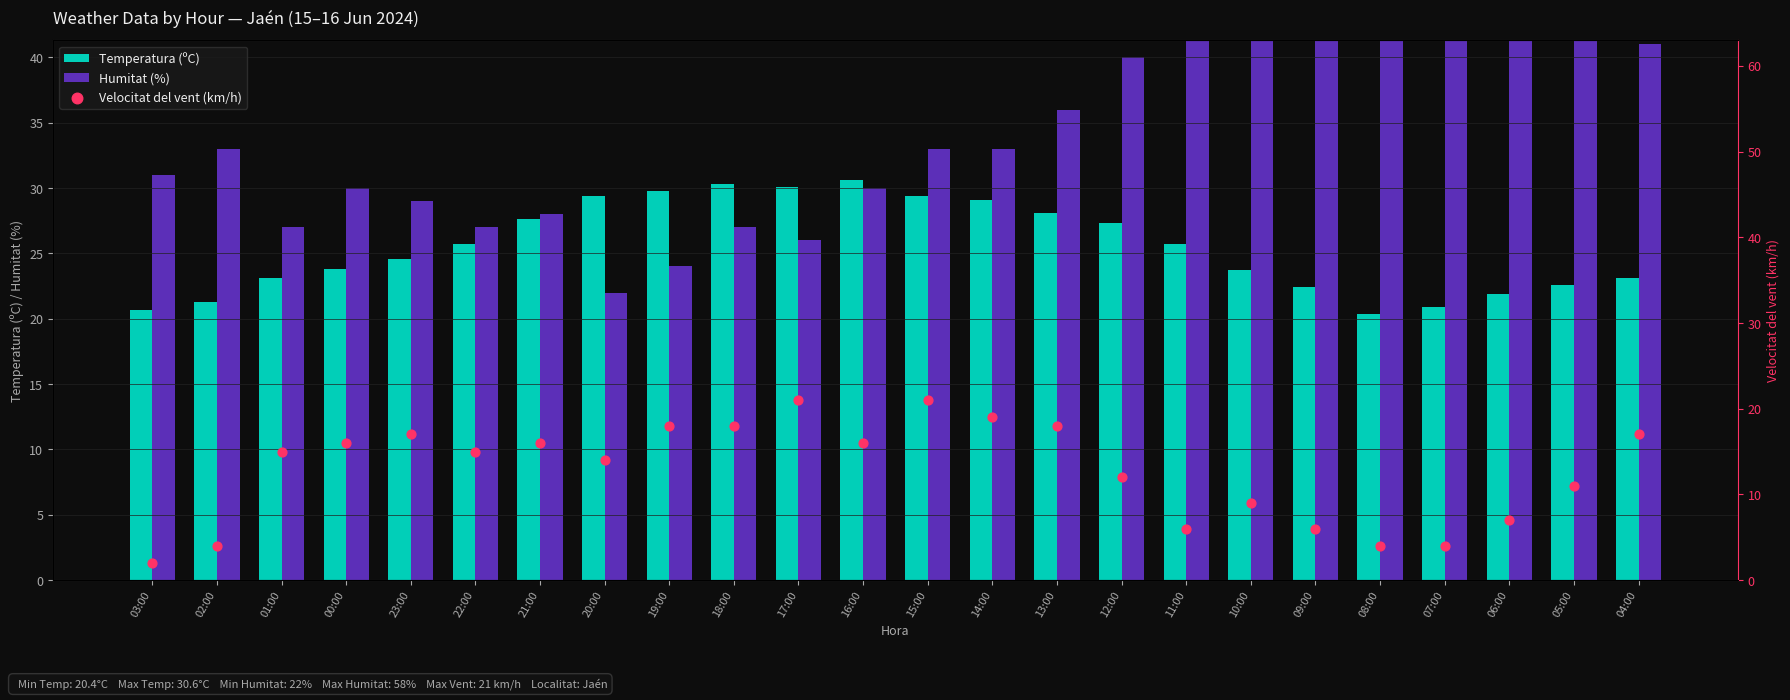

At how many categories does at least one series exceed 34?

10